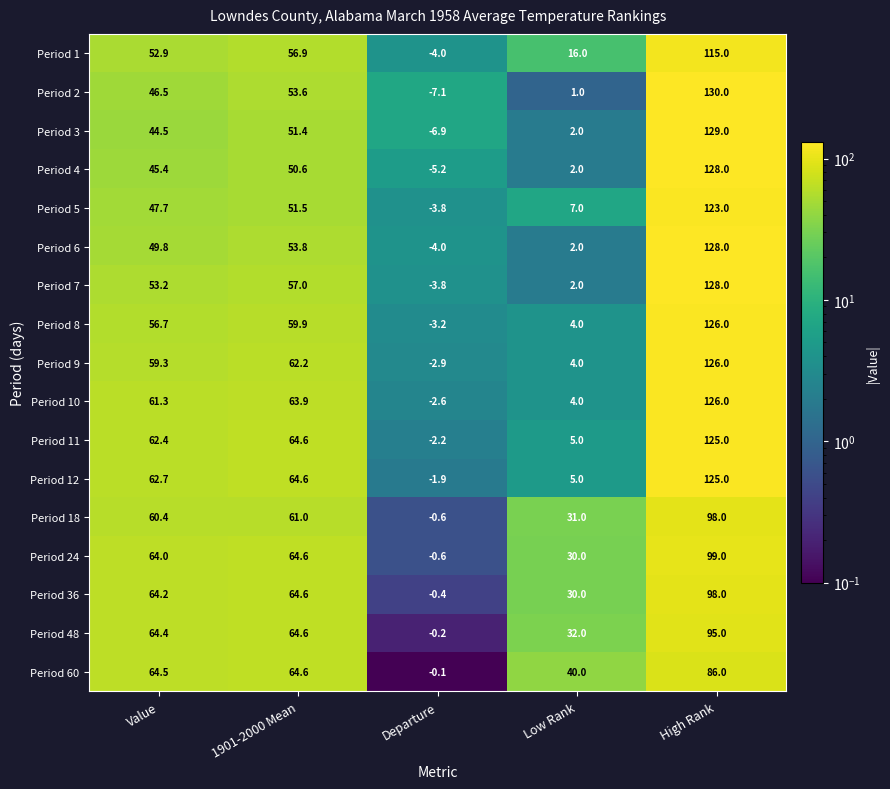

What is the maximum value shown in the chart?

130.0